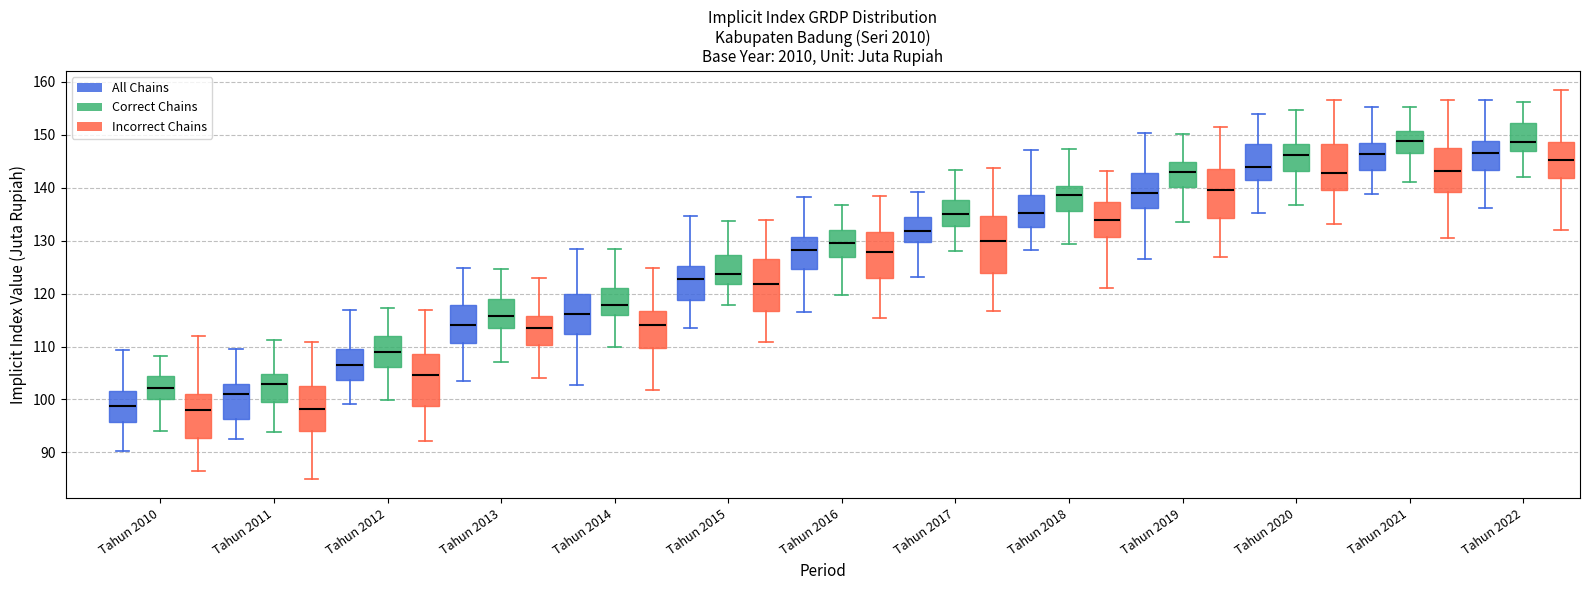

Which box is the tallest, from its lower edge to its upper edge?

Tahun 2017 (Incorrect Chains)